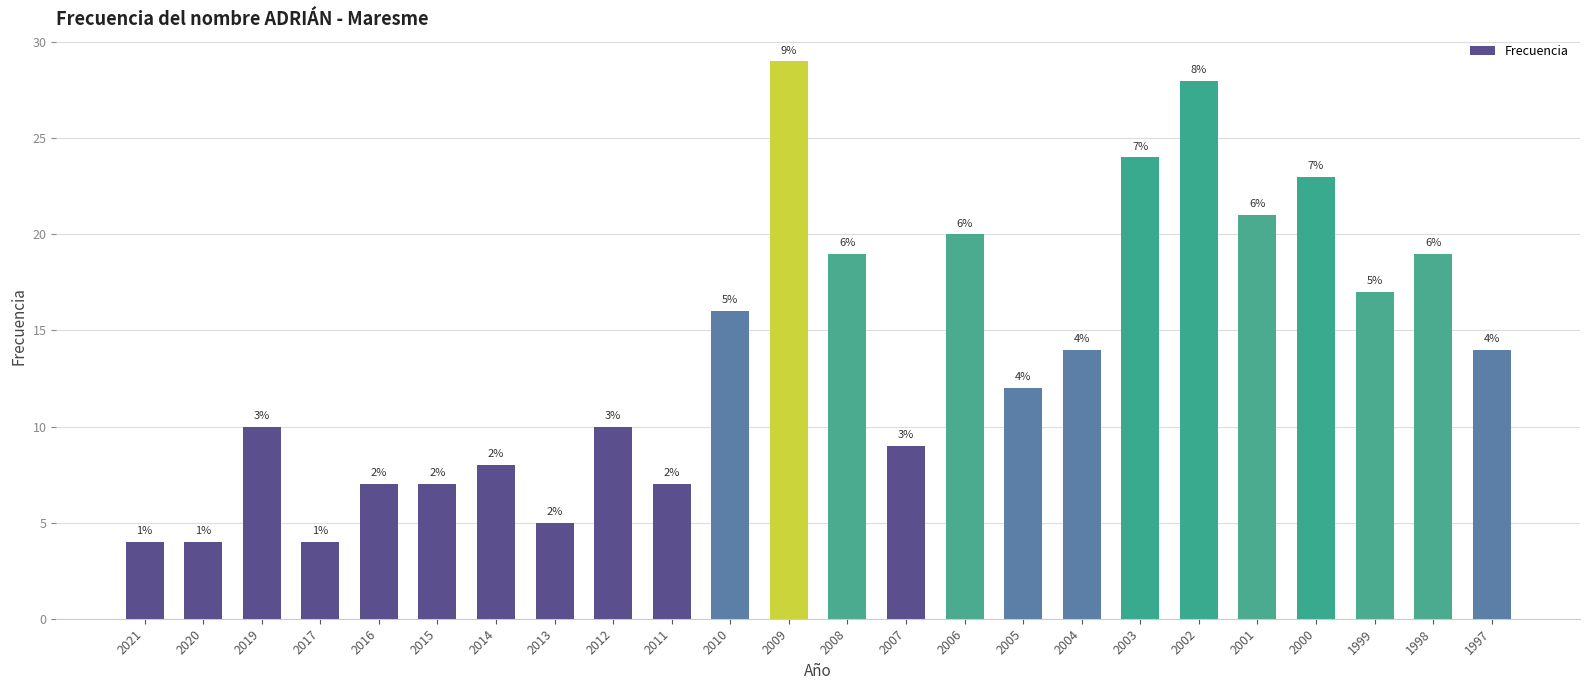

What is the difference between the second highest and minimum values?

24